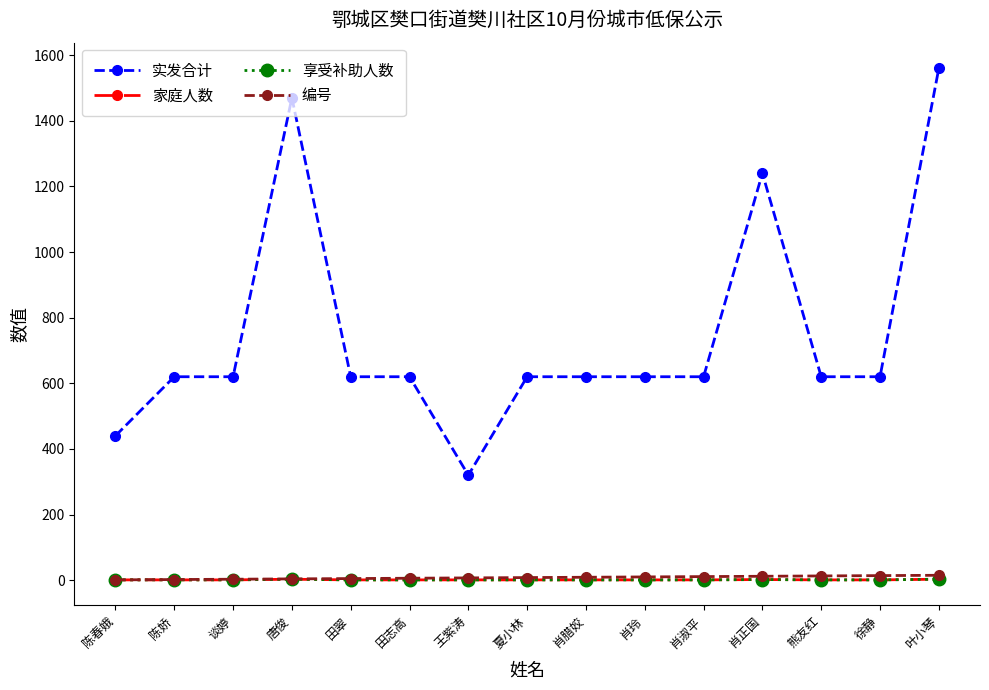

At which label is 编号 closest to 8?

夏小林